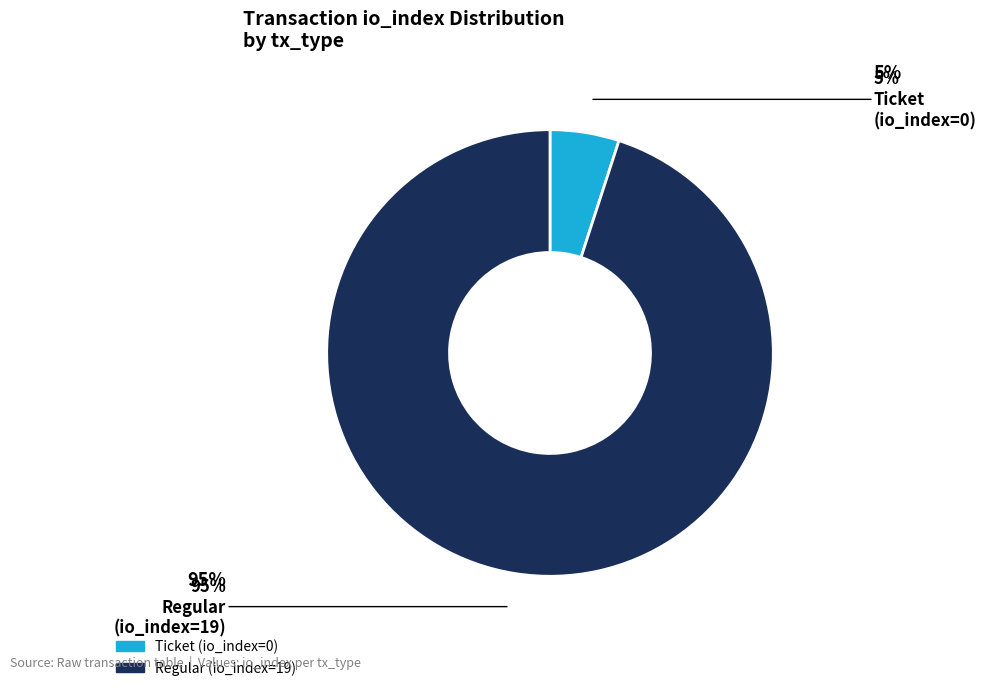

How many segments does this pie chart have?

2